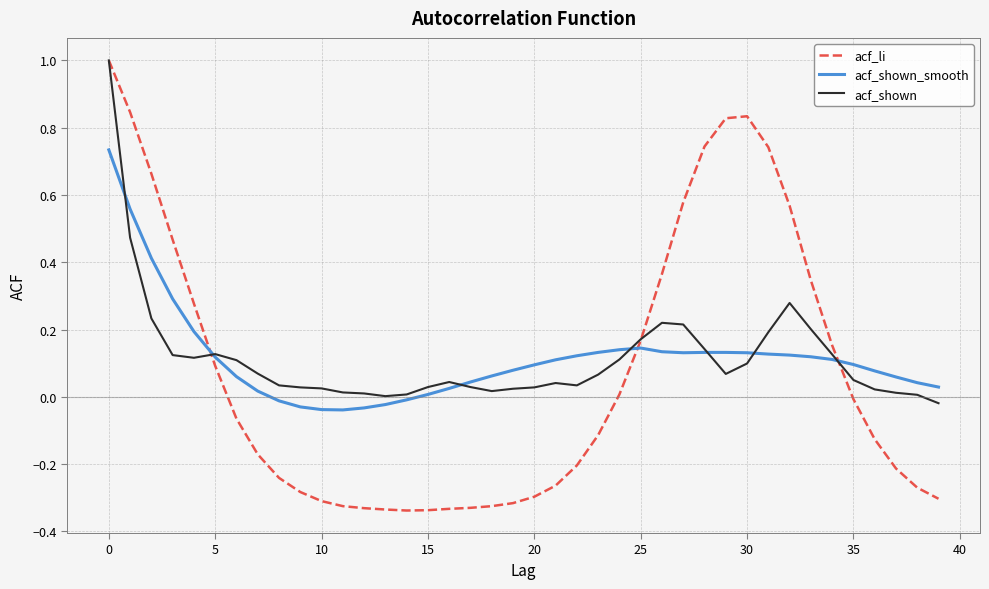

Which series has the largest range (max minus min)?

acf_li